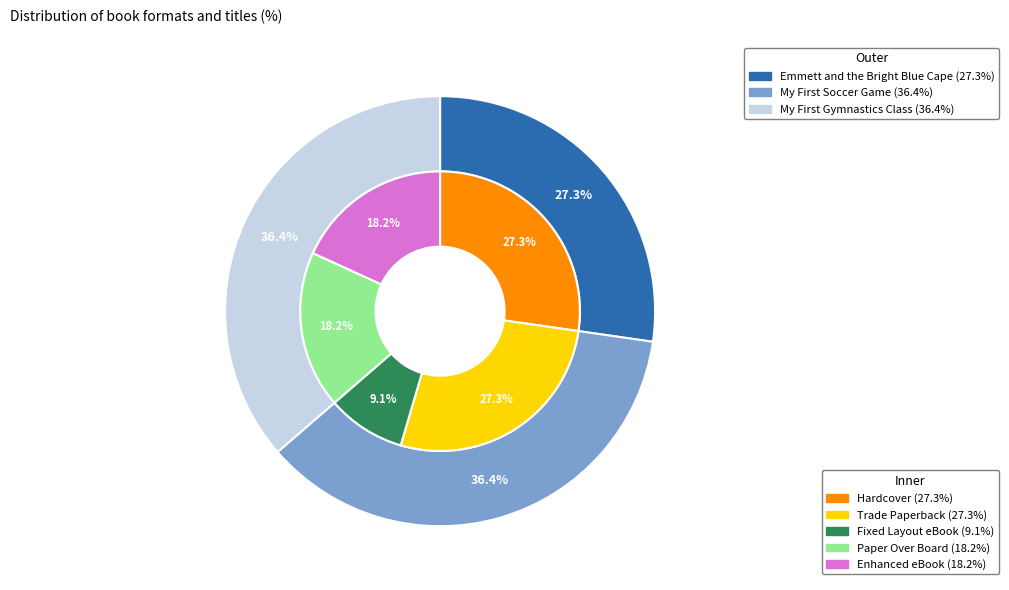

Which slice is the largest?

Hardcover